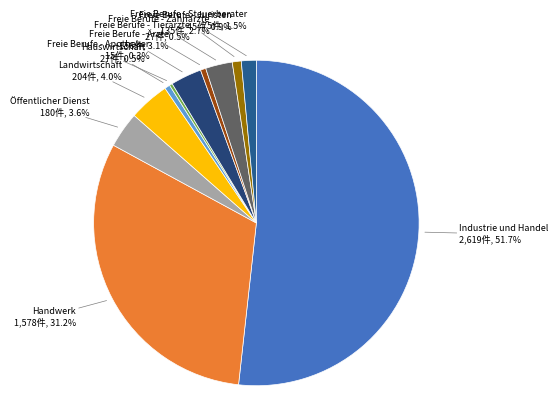

To the nearest percent, what is the average slice percentage?

9%